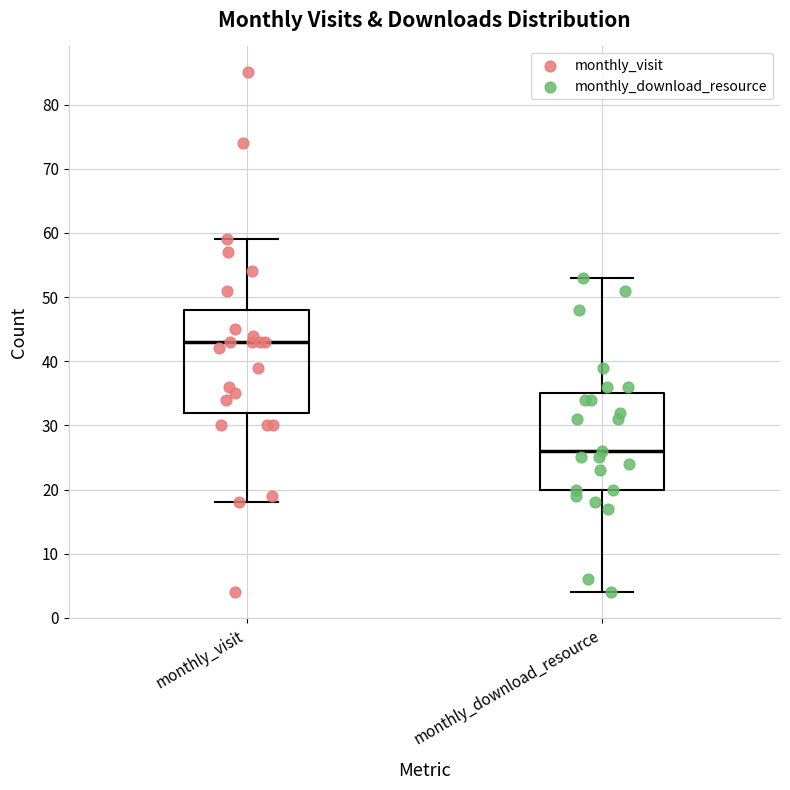

Which box has the lowest median line?

monthly_download_resource